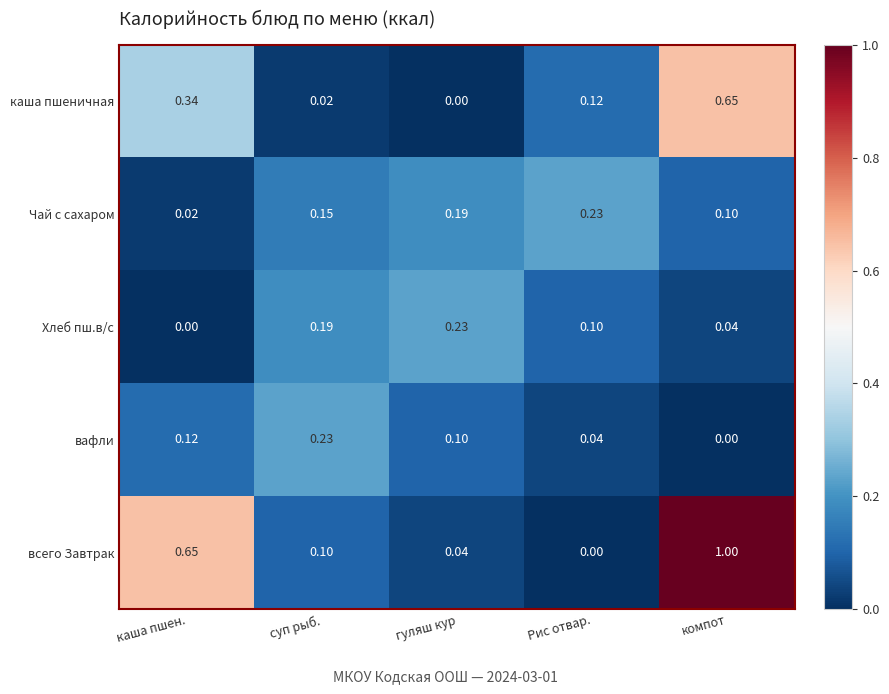

At which label does всего Завтрак reach its minimum?

Рис отвар.